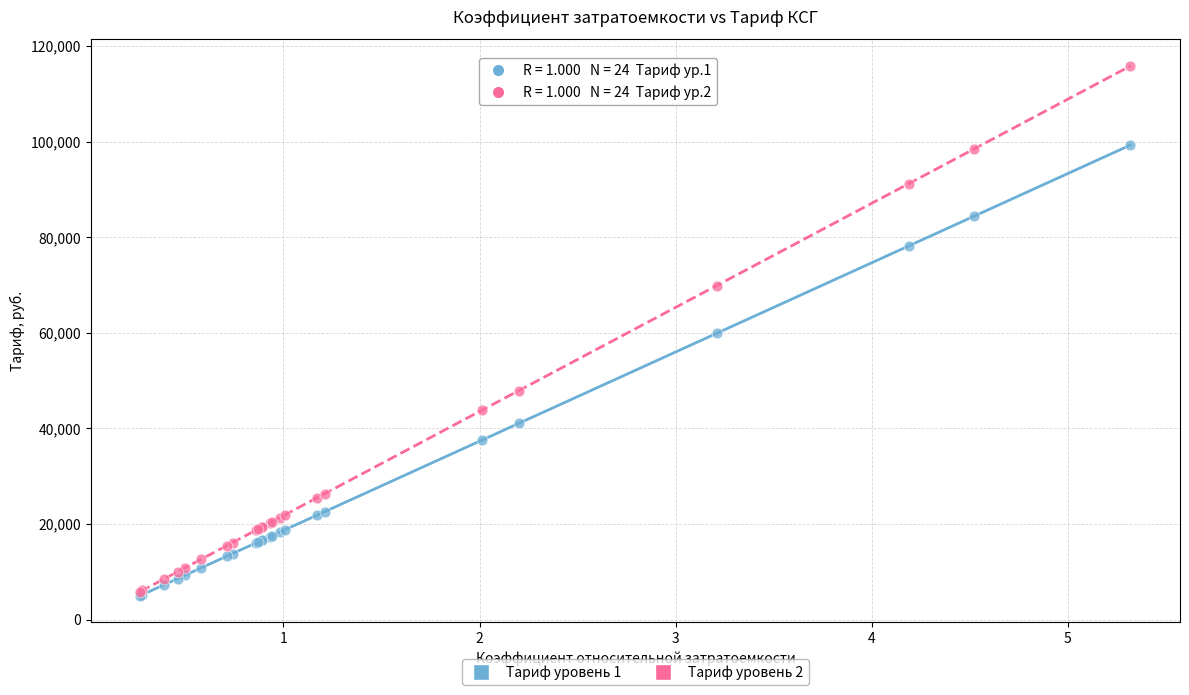

What are all the series names shown in the legend?

Тариф уровень 1, Тариф уровень 2